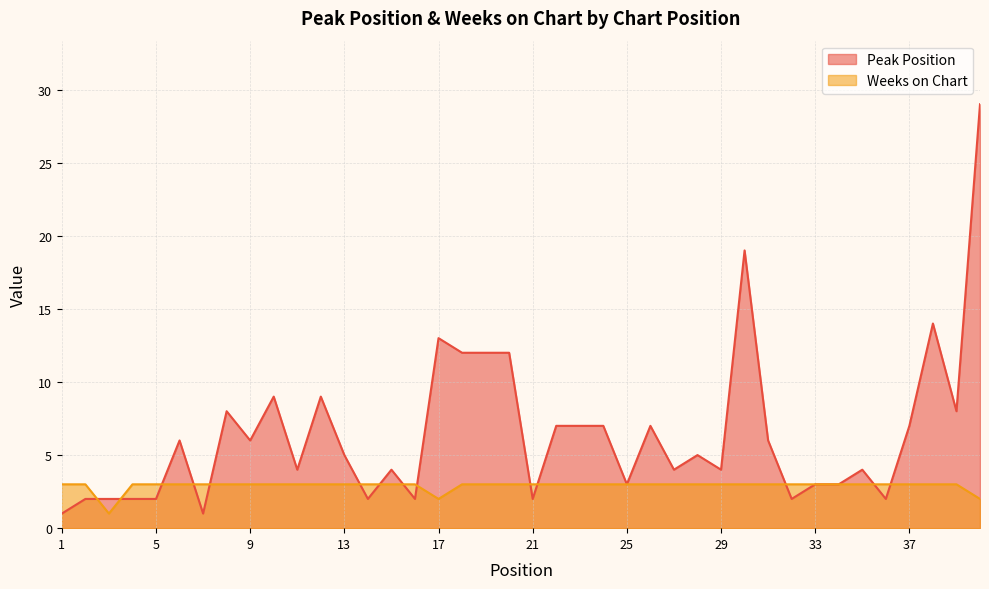

What is the difference between the Weeks on Chart values at 3 and 26?

2